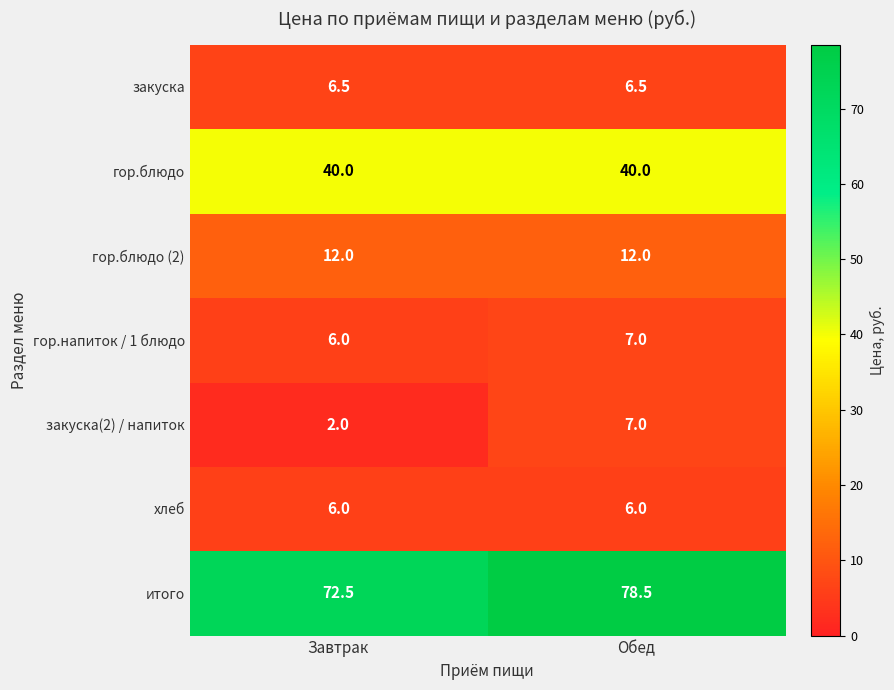

The закуска(2) / напиток series shows 0.7 at Завтрак. True or false?

False